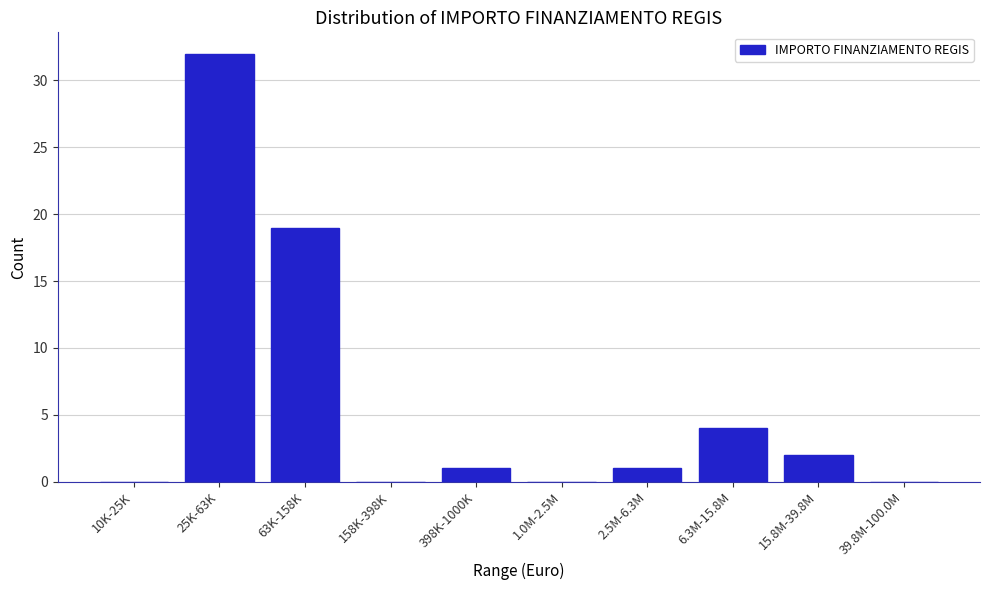

Reading left to right, extract all data points from this chart.

10K-25K=0	25K-63K=32	63K-158K=19	158K-398K=0	398K-1000K=1	1.0M-2.5M=0	2.5M-6.3M=1	6.3M-15.8M=4	15.8M-39.8M=2	39.8M-100.0M=0